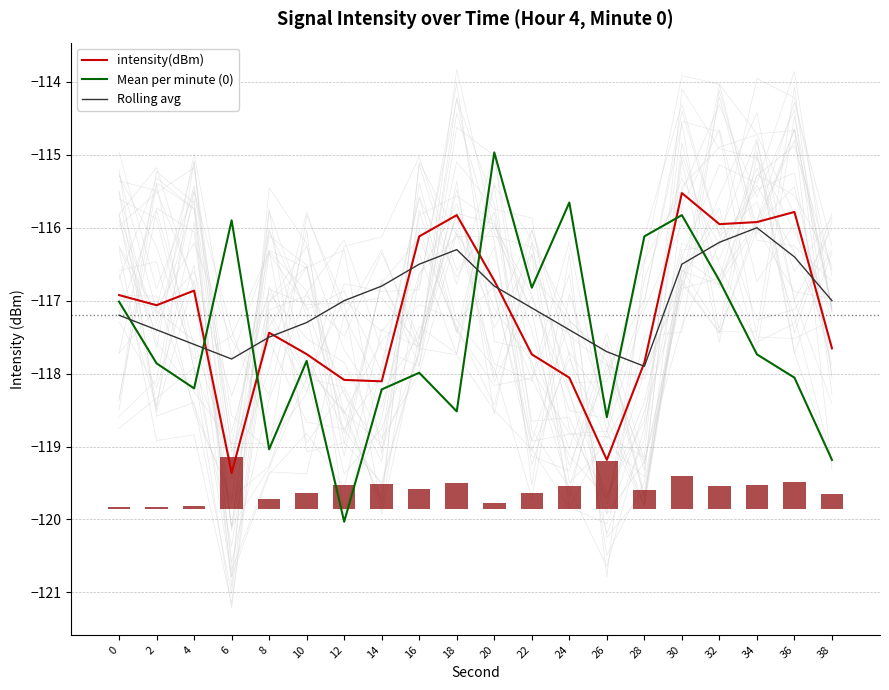

The value of intensity(dBm) at 28 is -117.8. True or false?

True